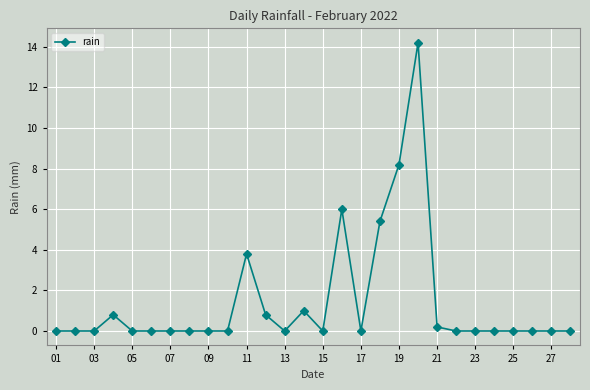

What is the difference between the maximum and minimum values?

14.2